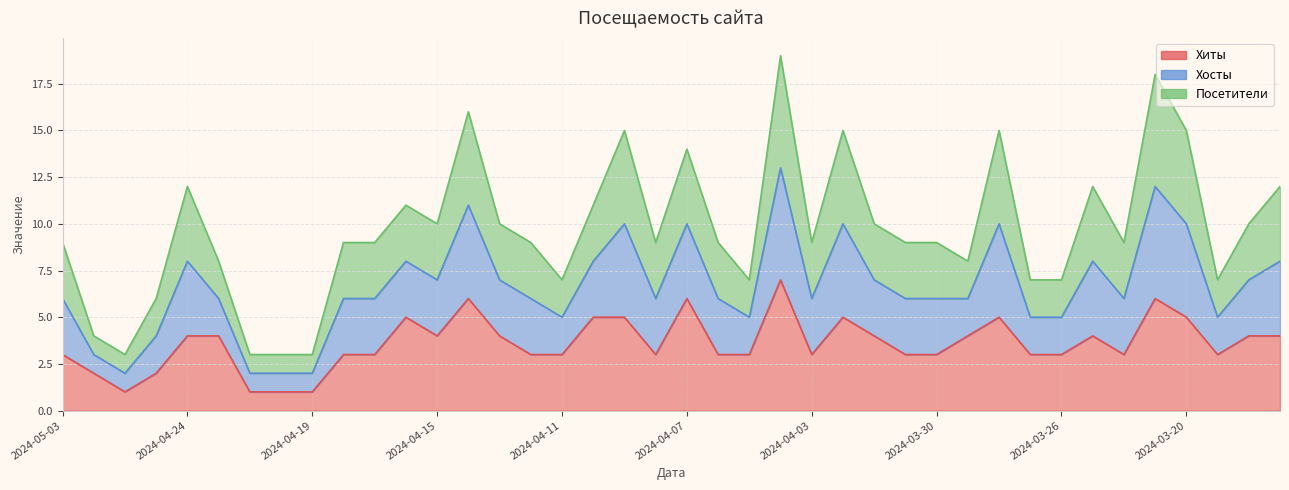

What is the lowest value of the Хиты series?

1